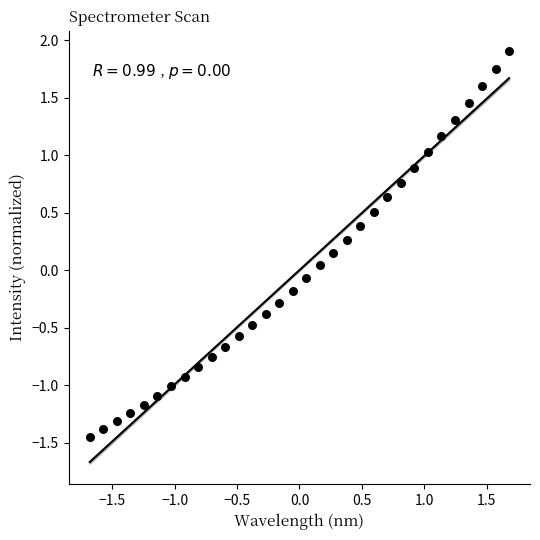

What is the range of Y values (max minus min)?

3.3